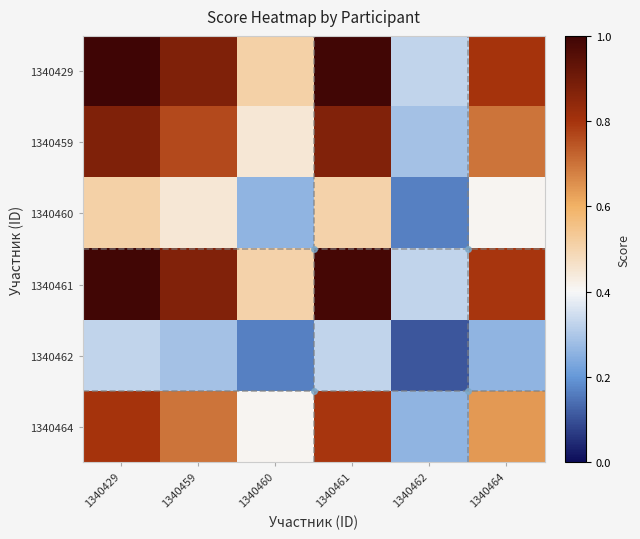

At how many categories does at least one series exceed 0?

6